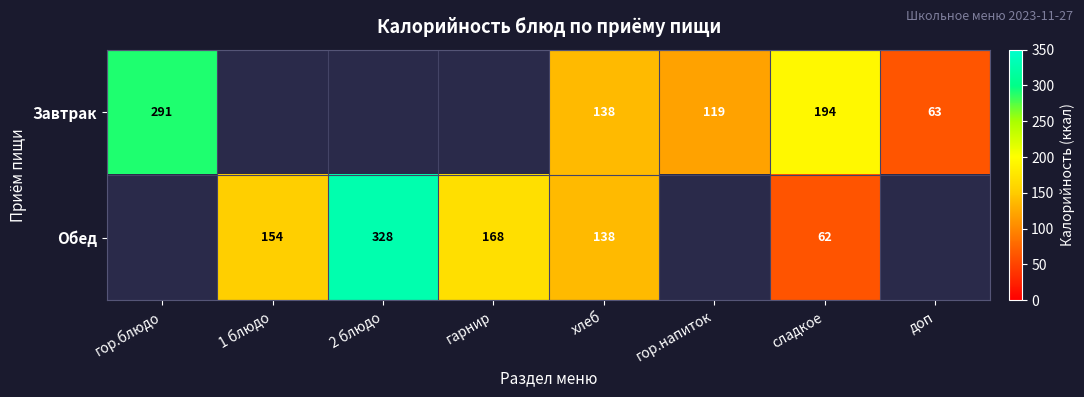

The Обед series shows 328 at 2 блюдо. True or false?

True